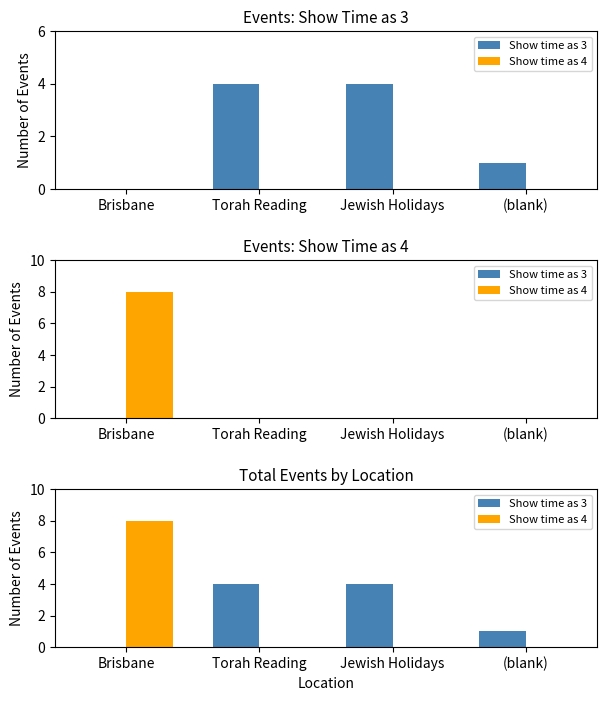

At (blank), list the series in order from smallest to largest.

Show time as 4, Show time as 3